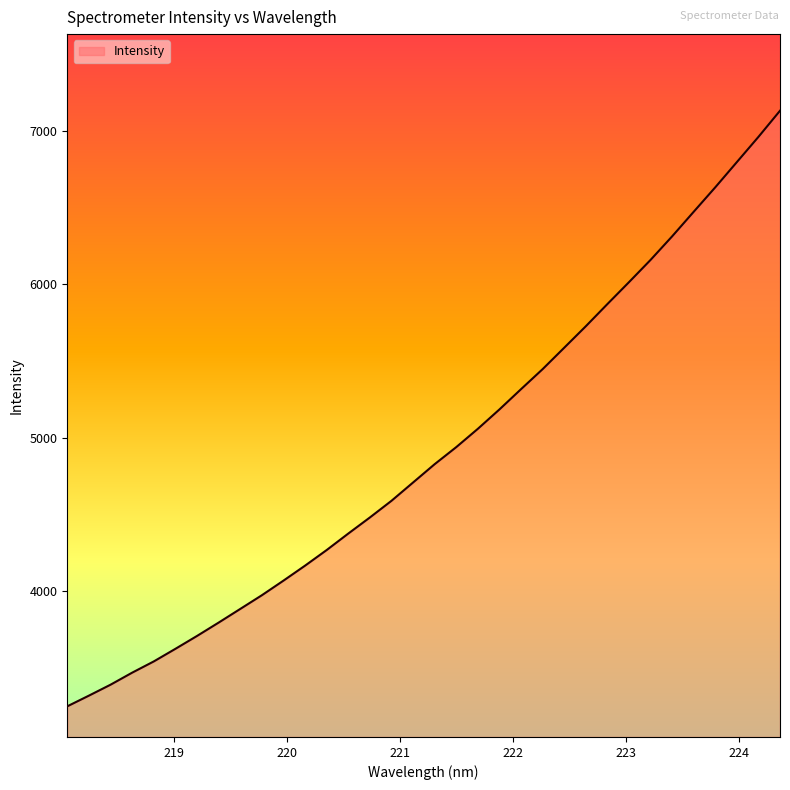

What is the difference between the maximum and minimum values?

3887.0